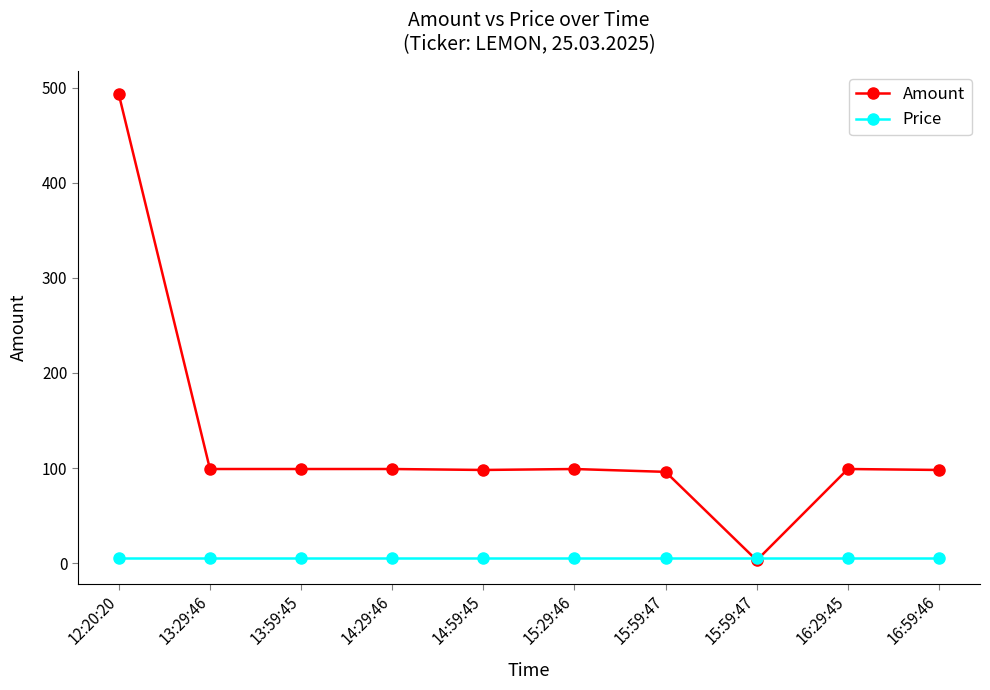

Between which two adjacent categories do Price and Amount first intersect?

15:59:47 and 15:59:47